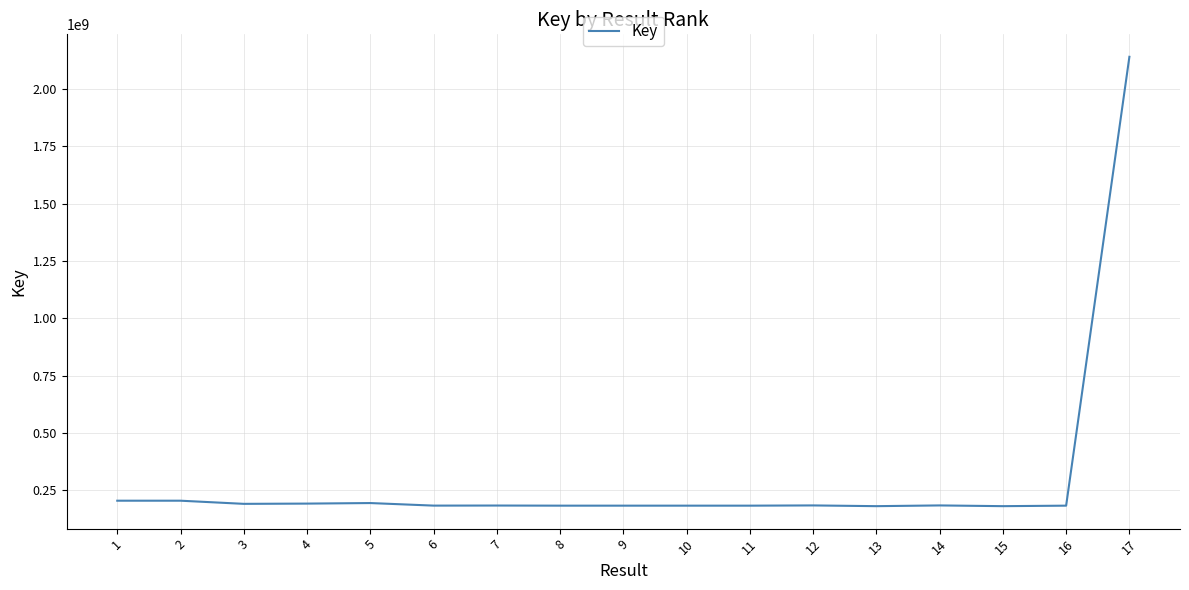

What is the minimum value shown in the chart?

181130242